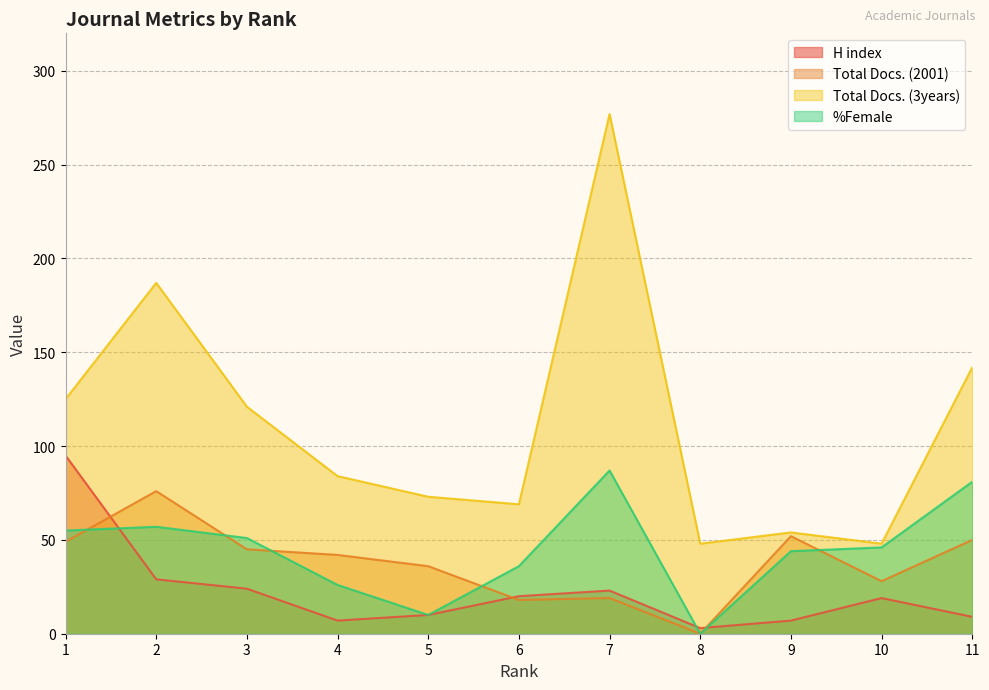

At how many categories does at least one series exceed 93?

5